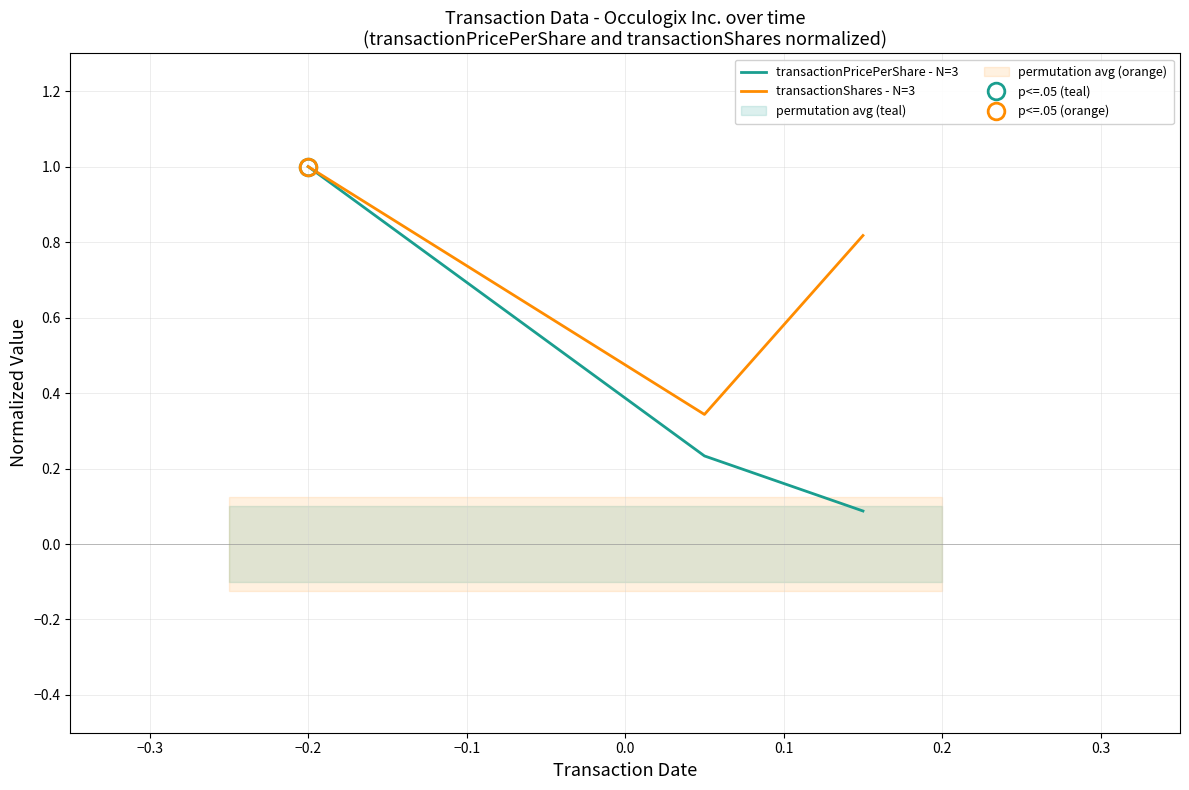

At how many categories does at least one series exceed 0?

3